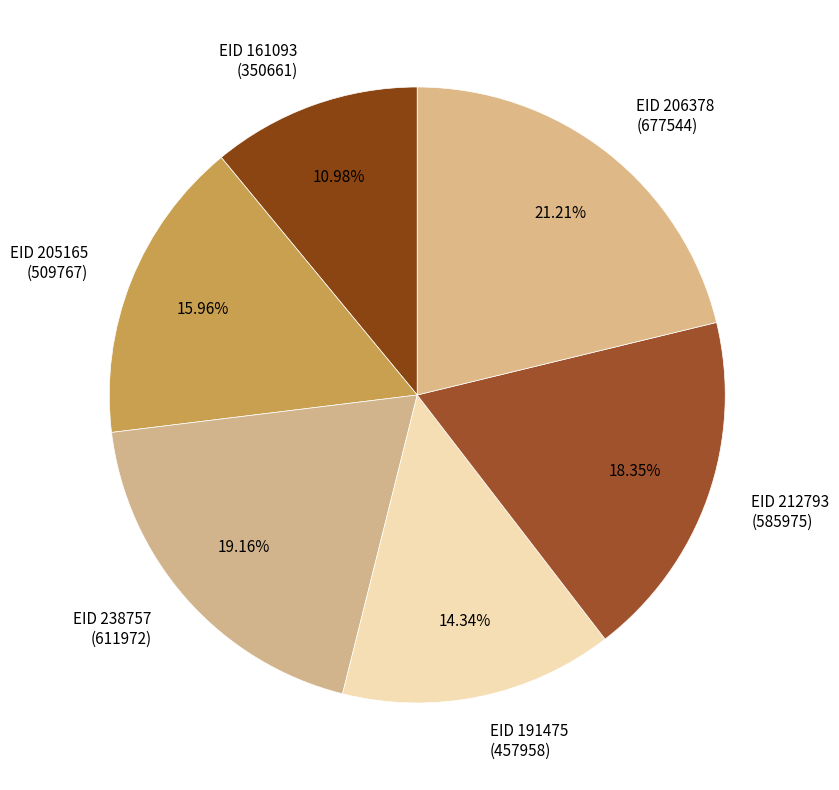

Do EID 161093 (350661) and EID 191475 (457958) together represent more than half of the pie?

No